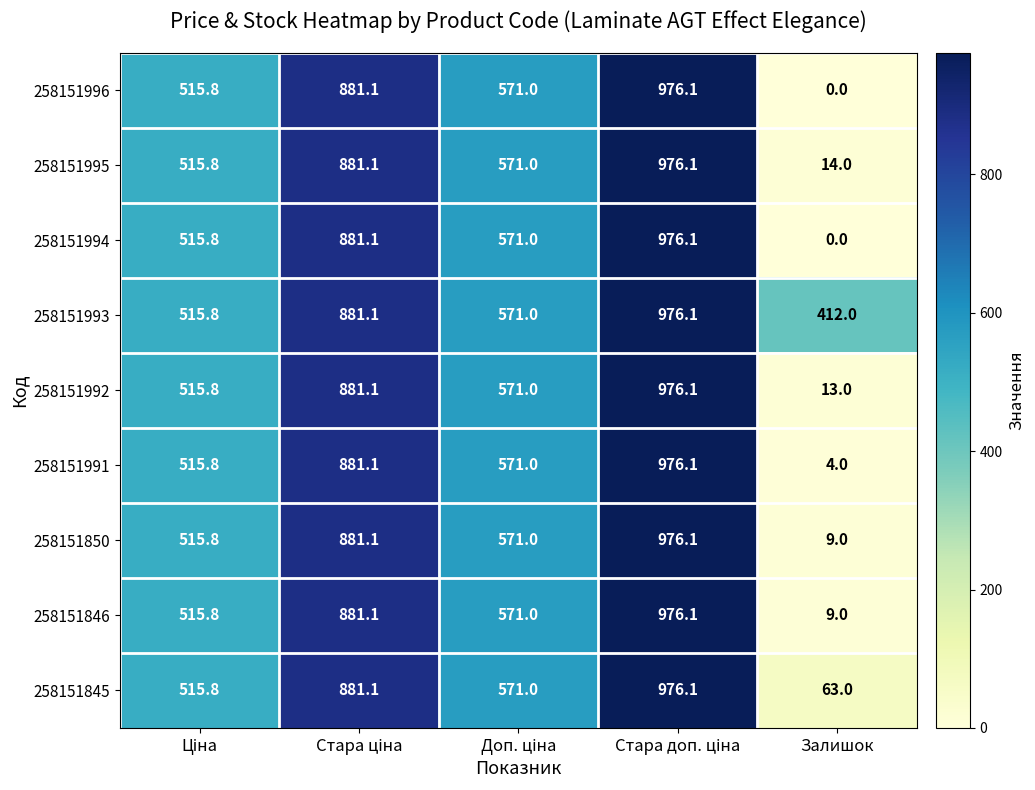

At how many categories does at least one series exceed 153?

5